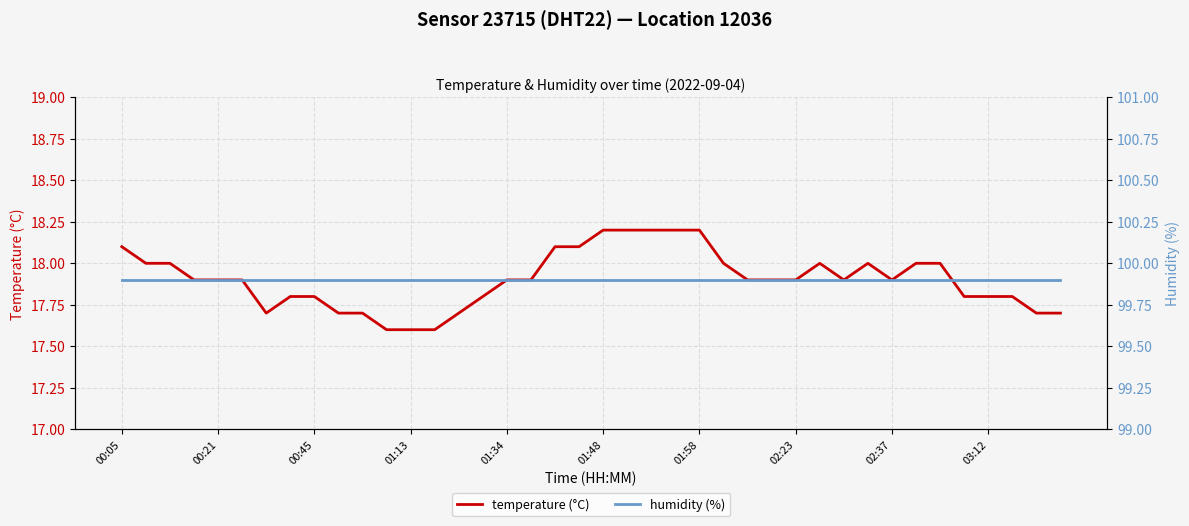

What value does the temperature (°C) series have at 17?

17.9